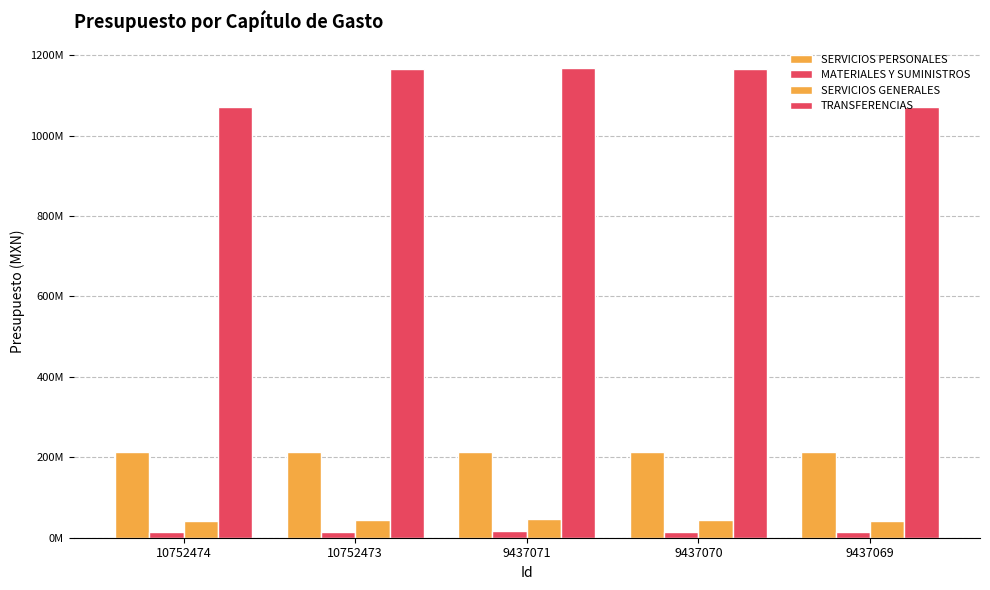

The TRANSFERENCIAS series shows 1071390477.0 at 10752474. True or false?

True